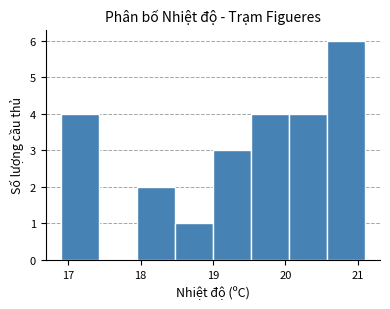

Reading left to right, transcribe this chart: for each bar, give the range it covers on the x-axis and its height. Neither the bar edges nor the heights are printed on the chart, so give them approximately, as read against the axes.

16.9 to 17.4: 4
17.4 to 18.0: 0
18.0 to 18.5: 2
18.5 to 19.0: 1
19.0 to 19.5: 3
19.5 to 20.1: 4
20.1 to 20.6: 4
20.6 to 21.1: 6